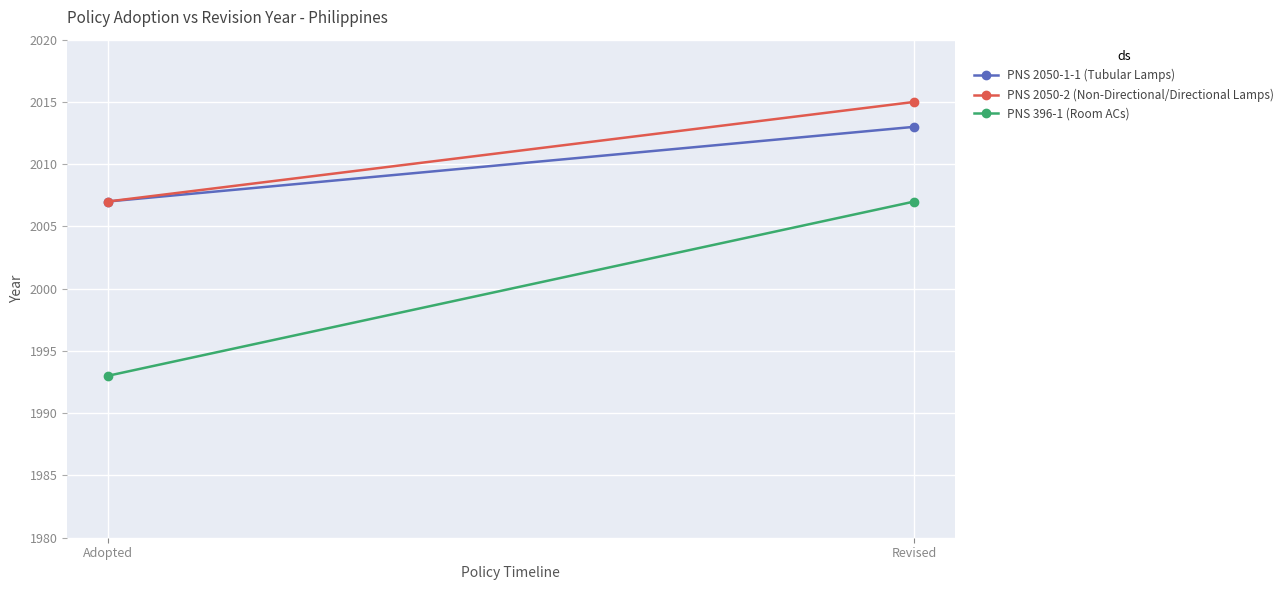

Between Adopted and Revised, which is larger?

Revised